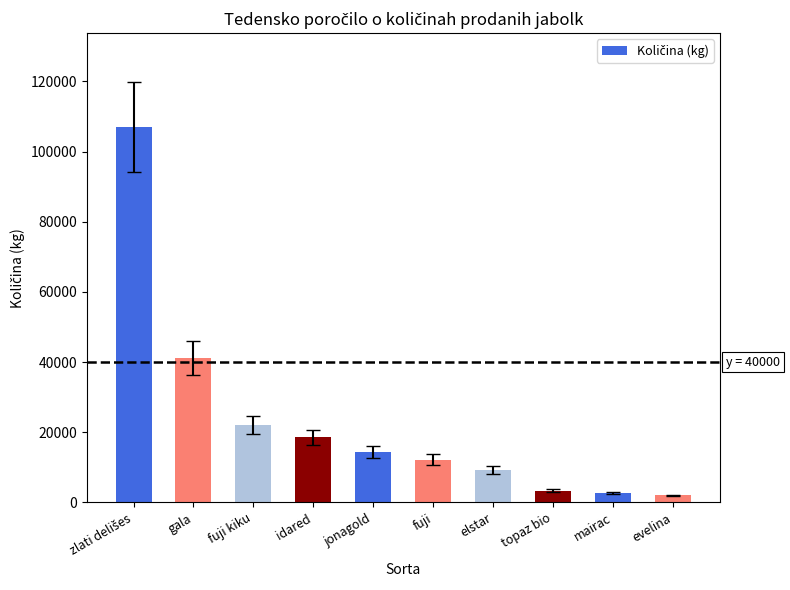

What is the greatest value displayed?

106991